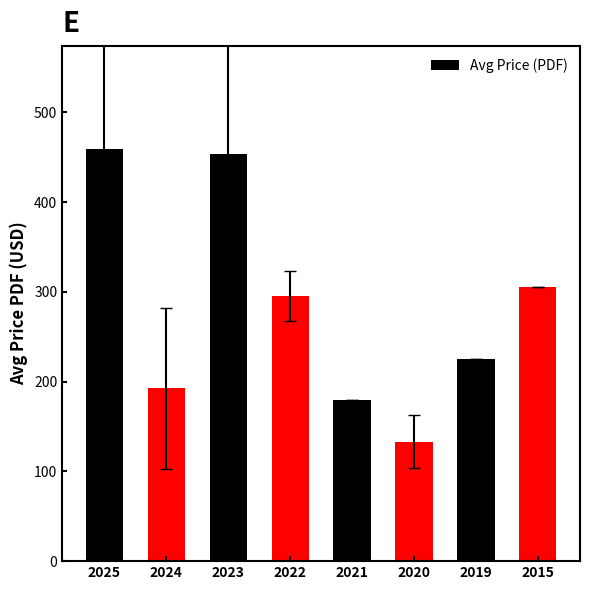

What is the average value?

280.4